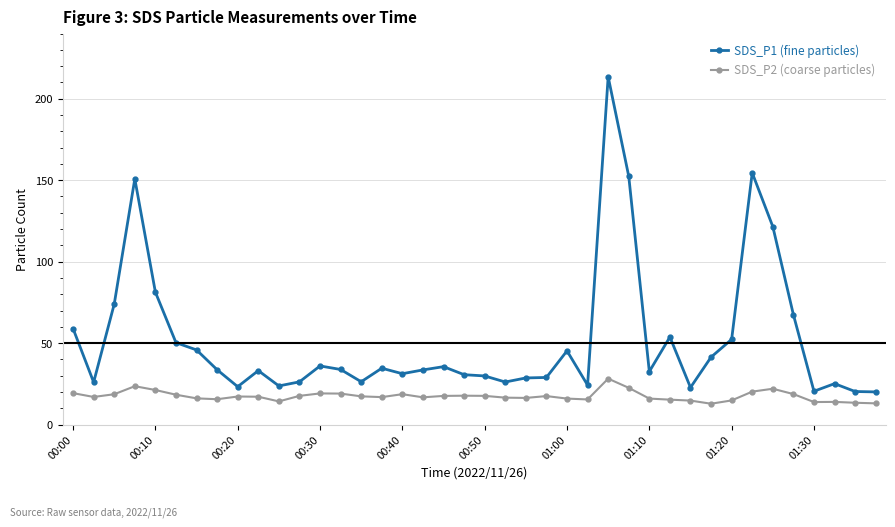

What is the difference between the maximum and second lowest values in the SDS_P1 (fine particles) series?

193.3